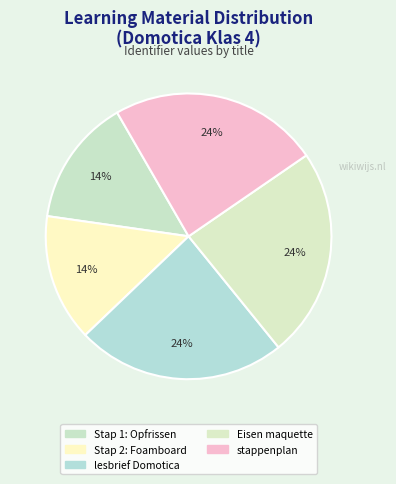

Count the number of slices in the pie.

5